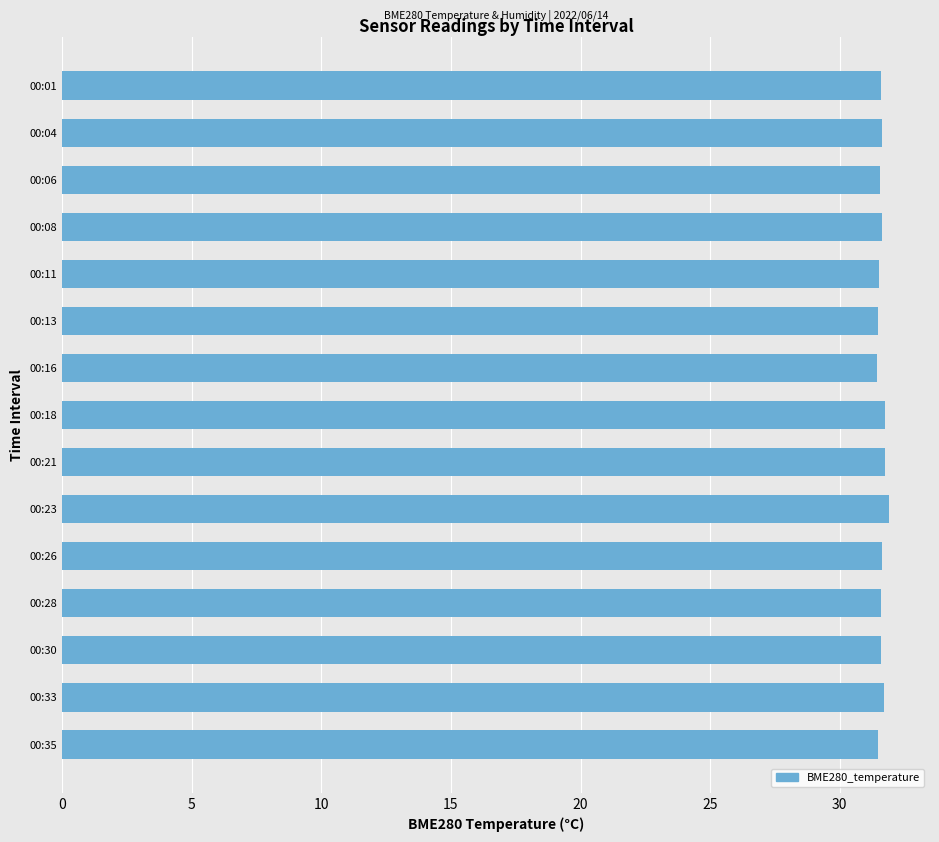

What is the maximum value shown in the chart?

31.9